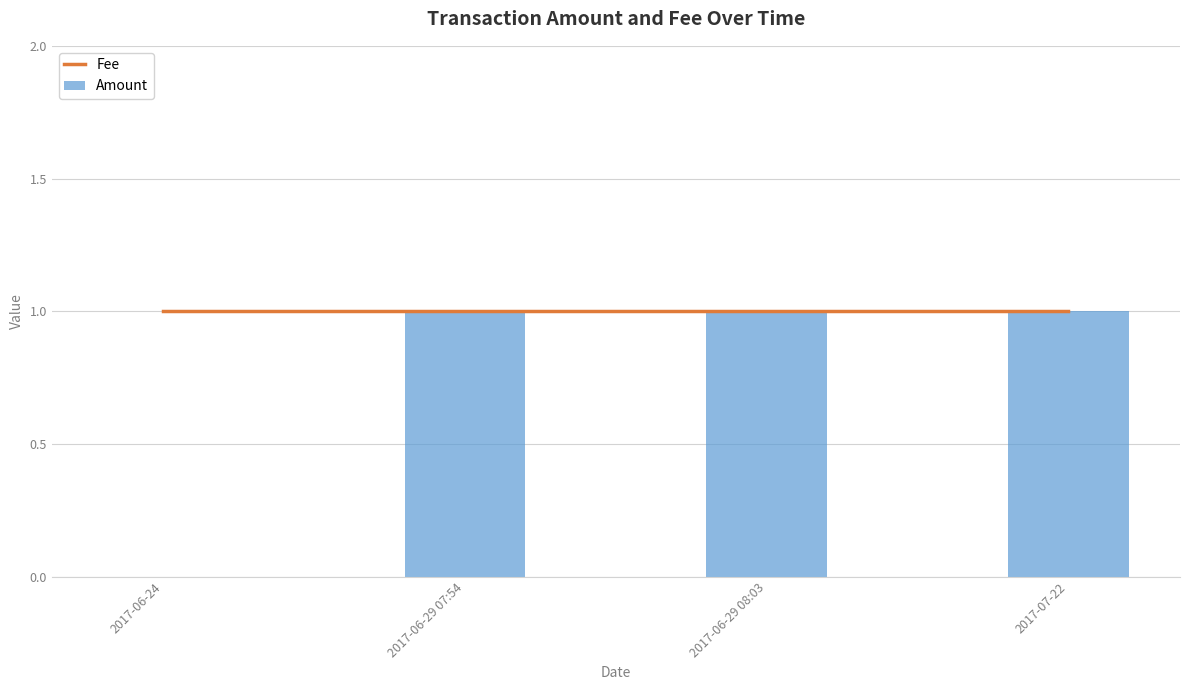

Reading left to right, list all the values displayed in this chart.

Fee: 1	1	1	1
Amount: 0	1	1	1